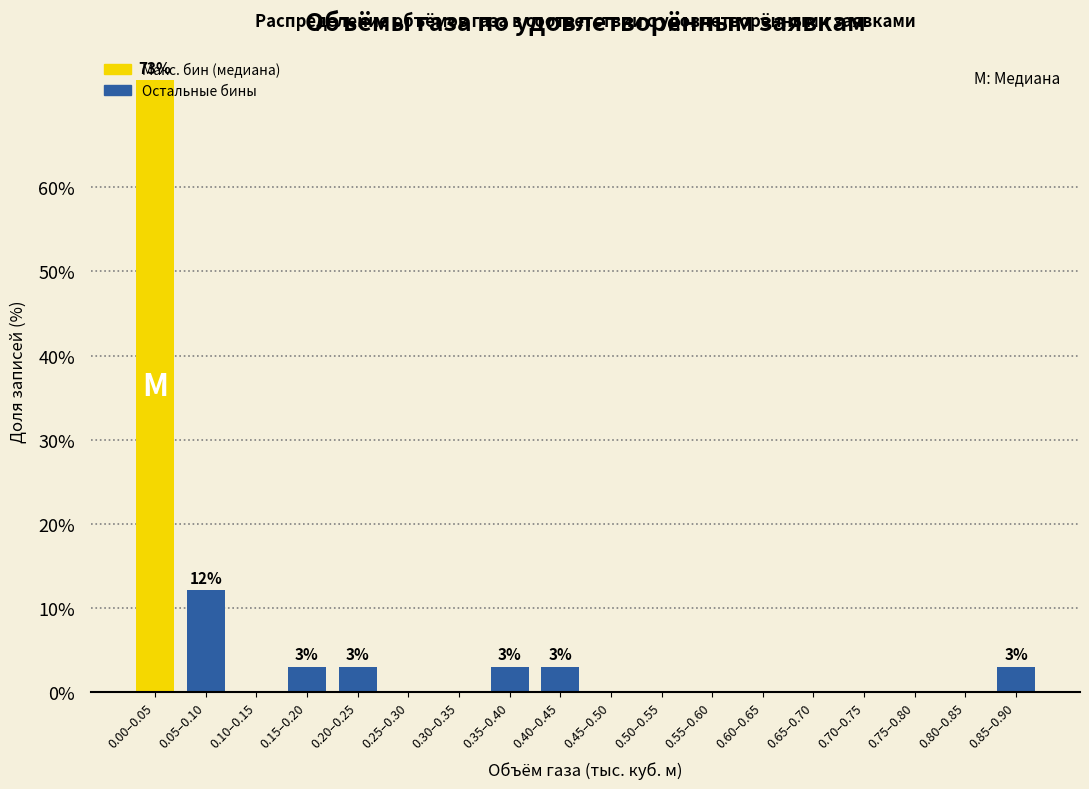

What is the sum of the values at 0.20–0.25 and 0.65–0.70?

3.0